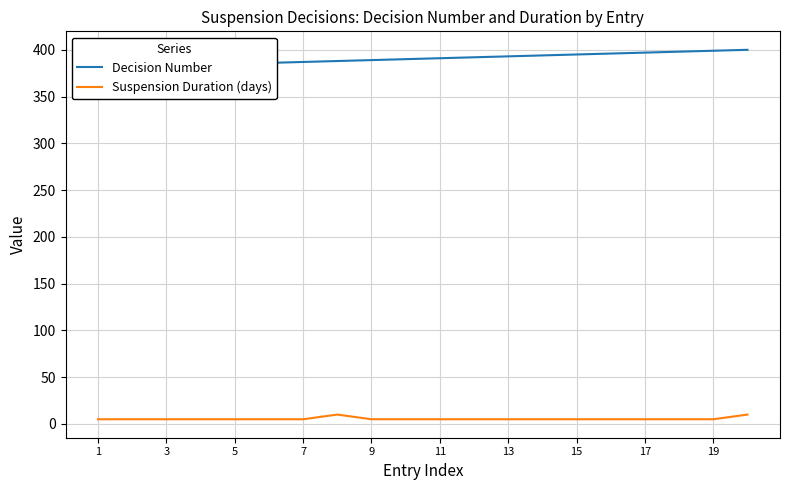

What is the difference between the maximum and minimum values in the Suspension Duration (days) series?

5